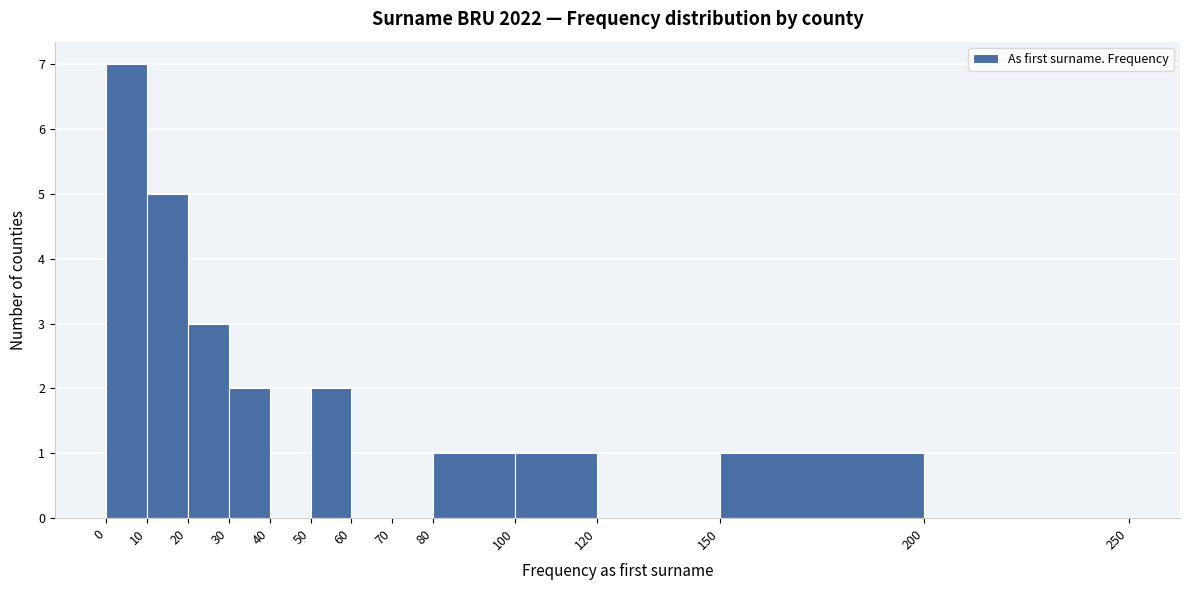

Which range on the x-axis has the tallest bar?

0 to 10